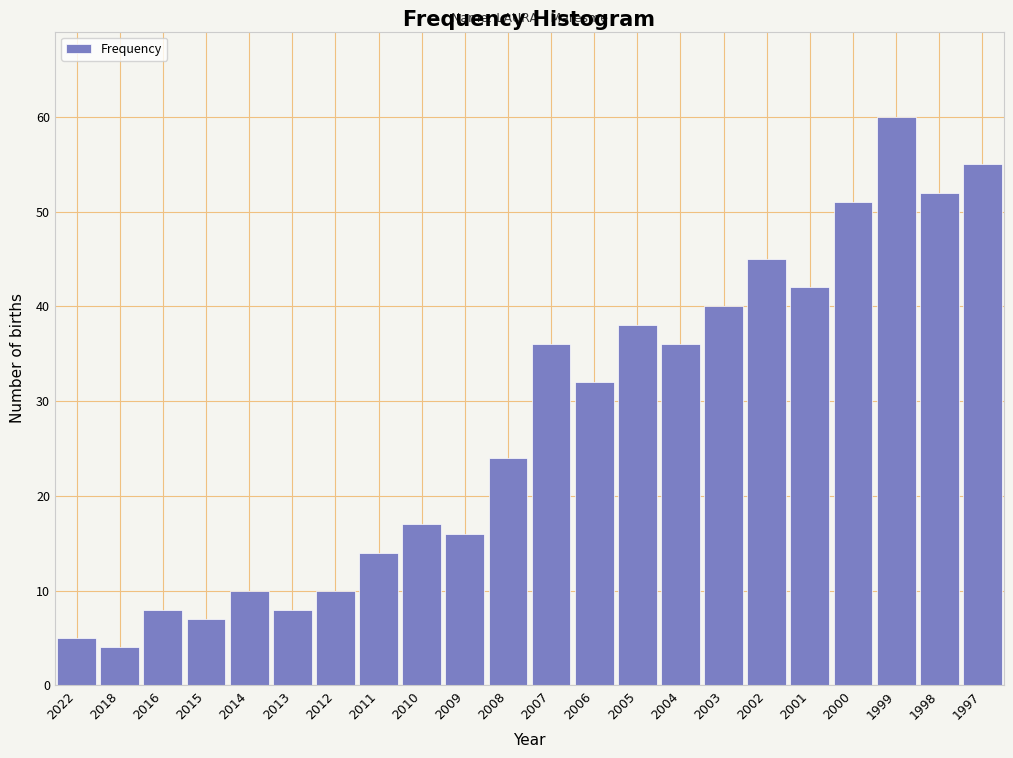

Reading left to right, extract all data points from this chart.

5	4	8	7	10	8	10	14	17	16	24	36	32	38	36	40	45	42	51	60	52	55